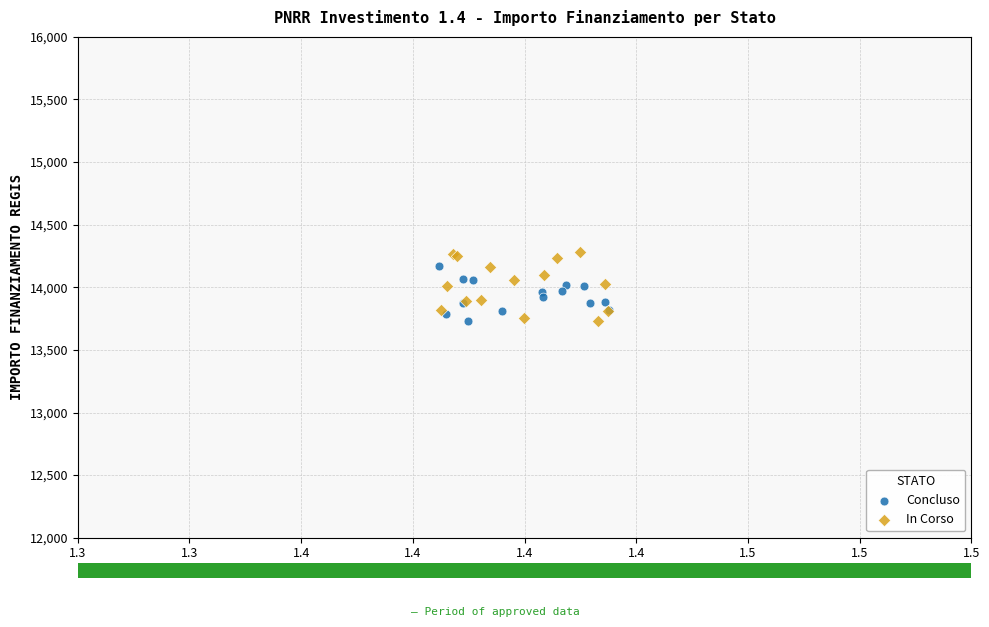

What are all the series names shown in the legend?

Concluso, In Corso